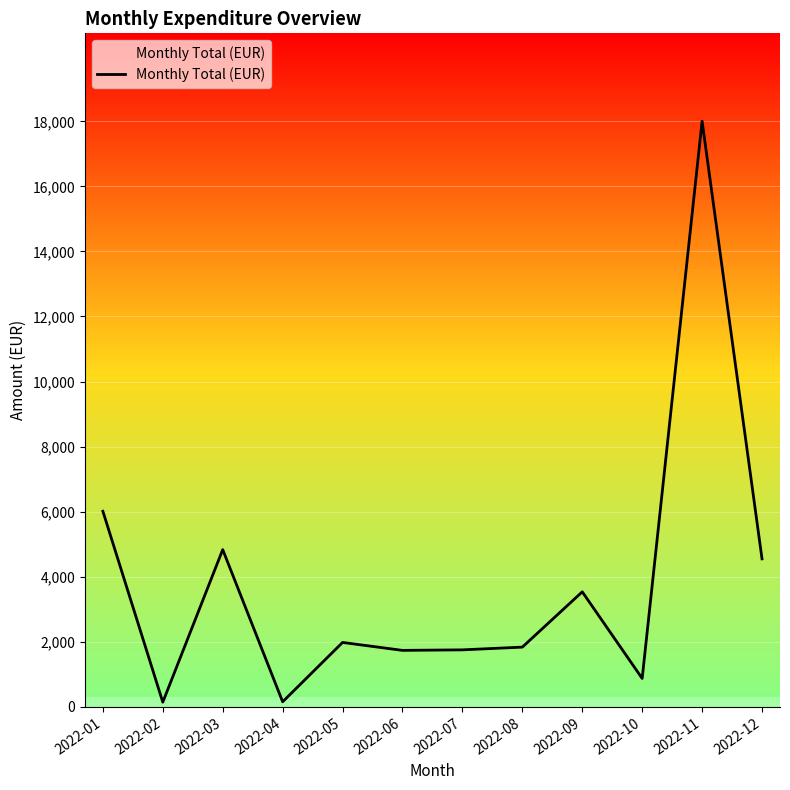

Which has a higher value, 2022-08 or 2022-10?

2022-08